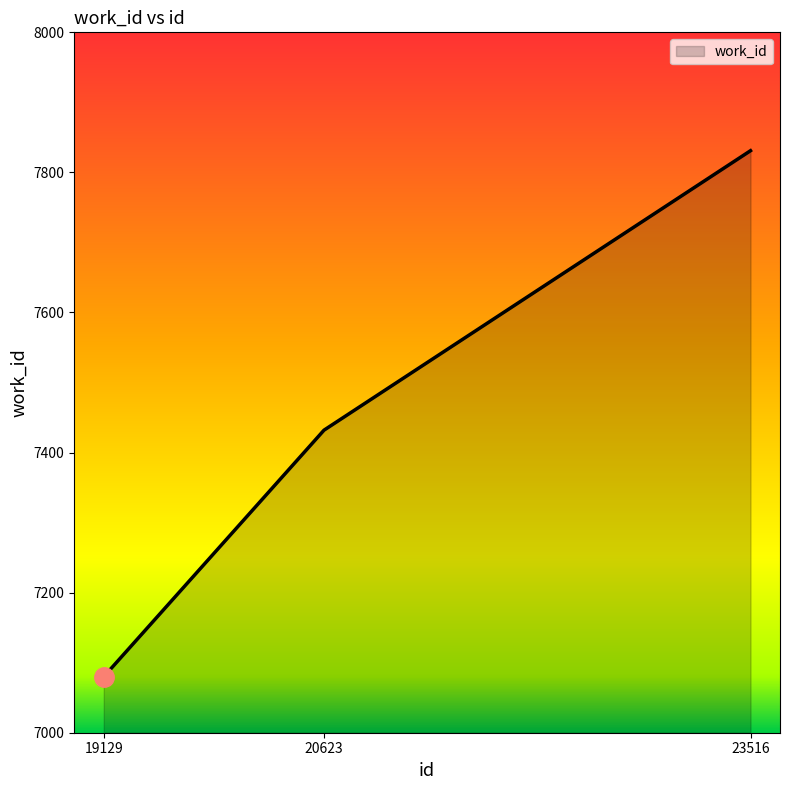

Where is the data nearest to the value 7455?

20623